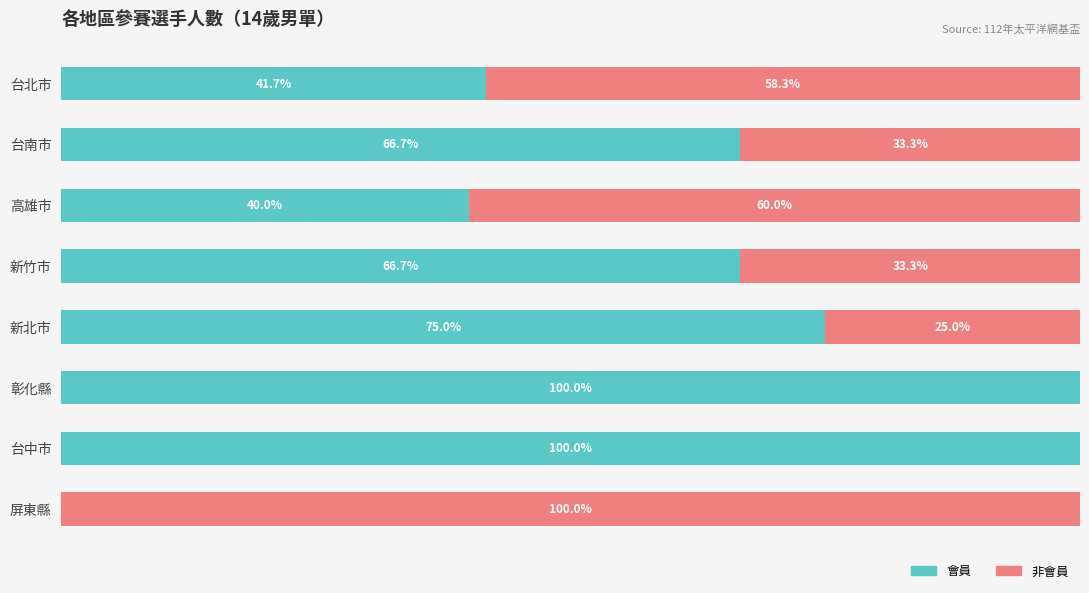

At which label is 會員 closest to 50?

台北市